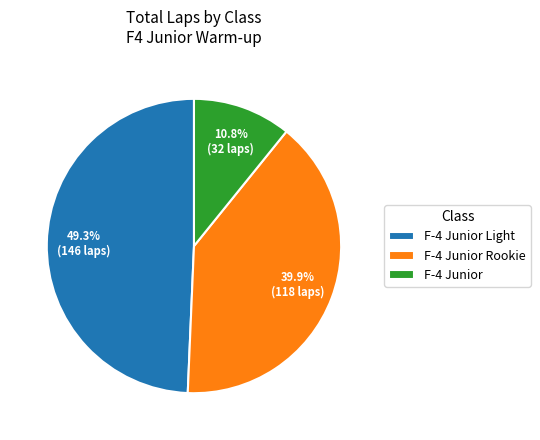

What percentage do F-4 Junior Rookie and F-4 Junior Light together represent?

89.2%